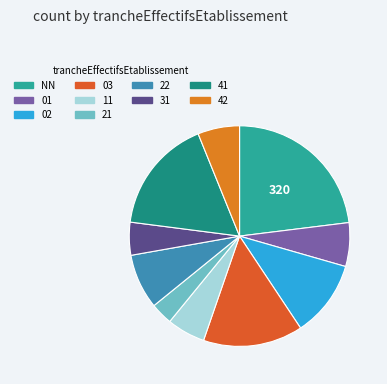

How many slices are in this pie chart?

10